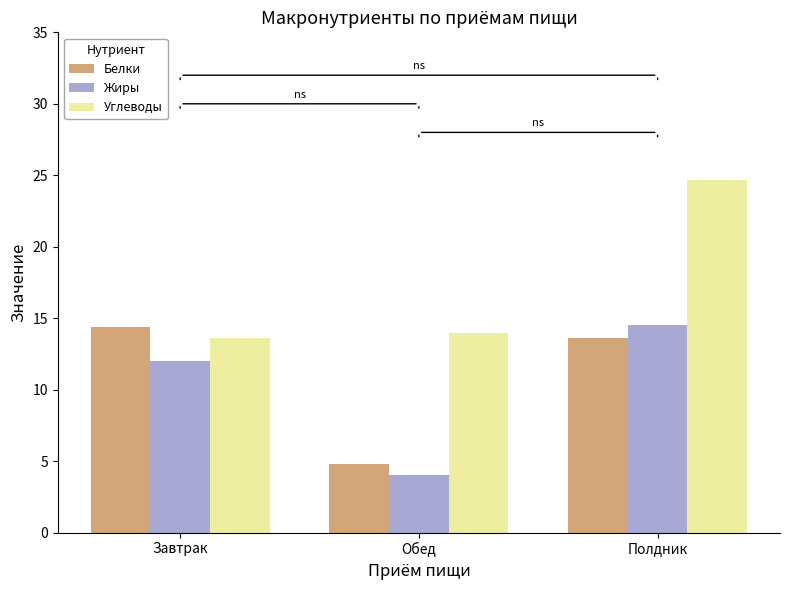

What is the sum of all Белки values?

32.8